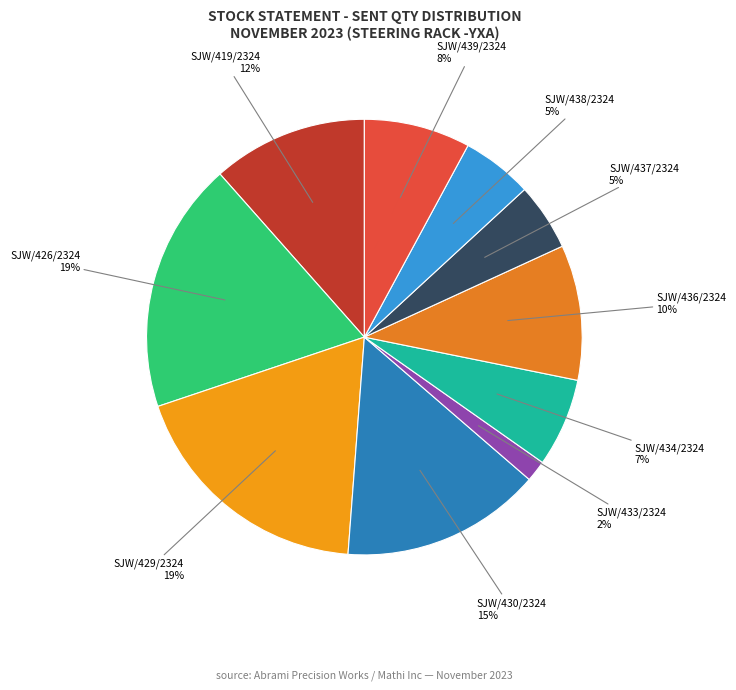

How many slices are in this pie chart?

10